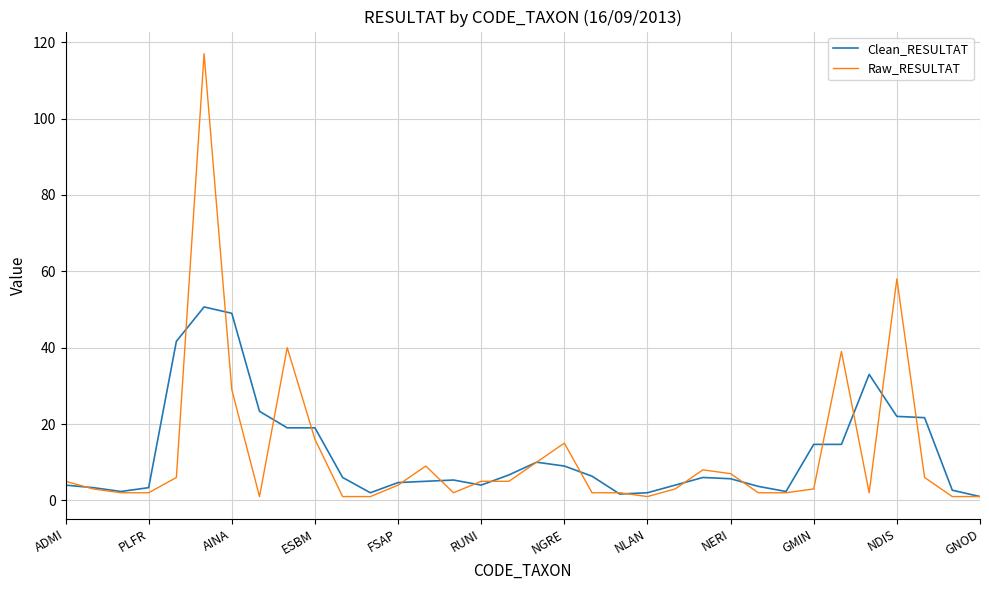

What is the highest value of the Clean_RESULTAT series?

50.7